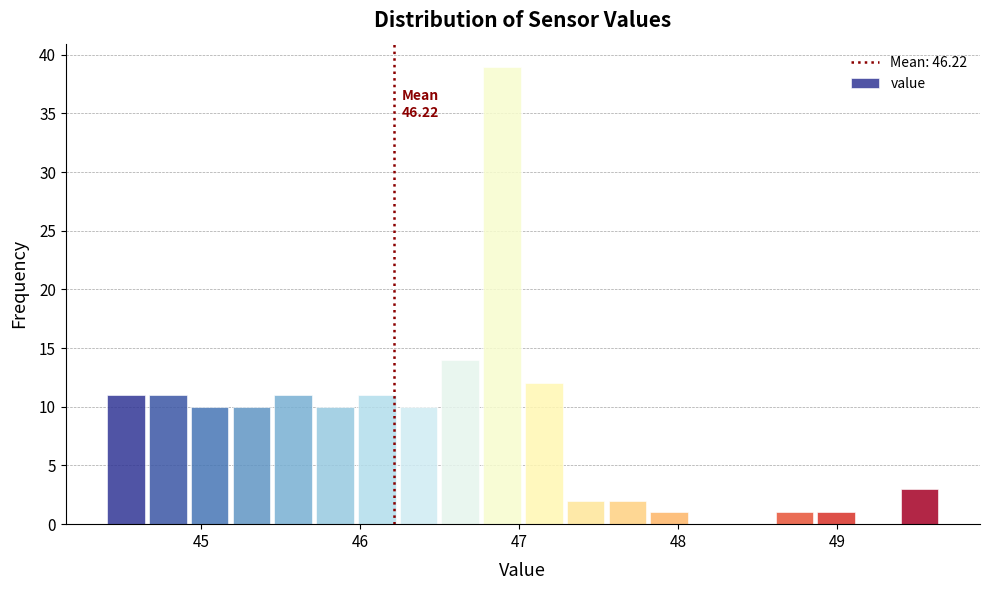

Read against the x-axis, roughly where is the centre of the tallest bar?

46.9